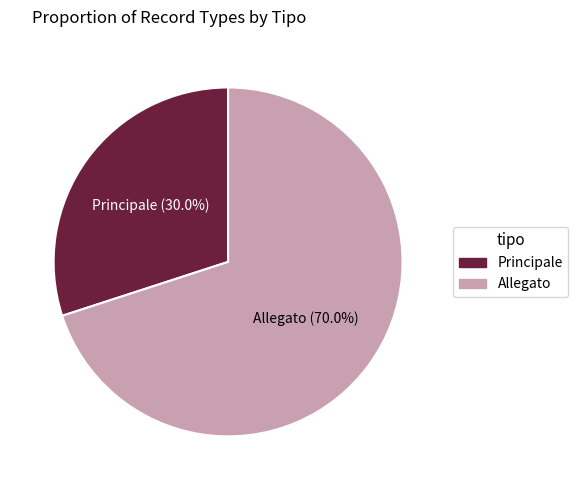

Is Principale the majority of the pie?

No